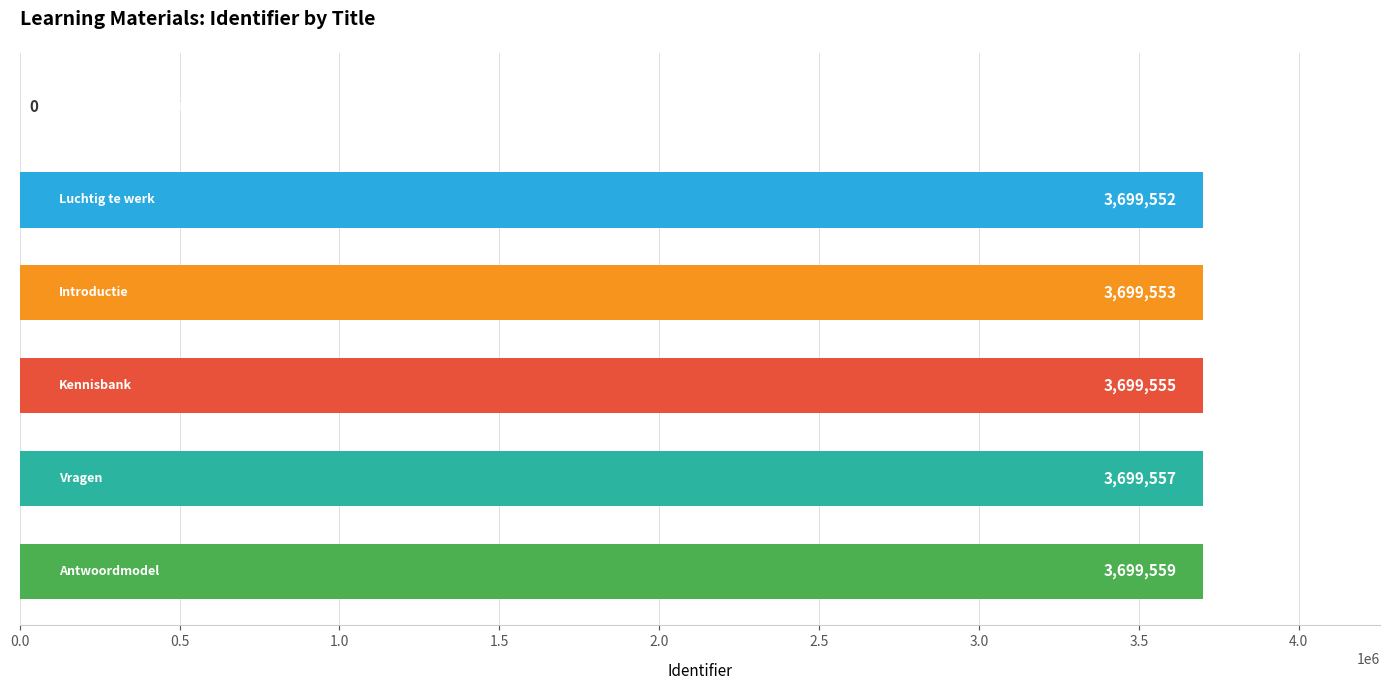

What is the sum of all values?

18497776